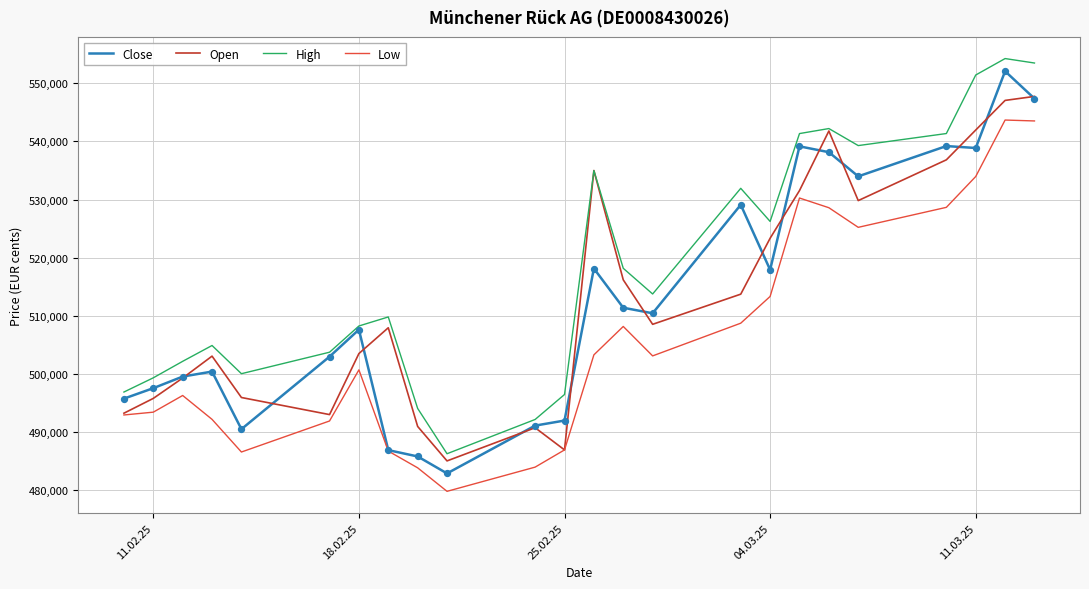

True or false: High and Low intersect in this chart.

False